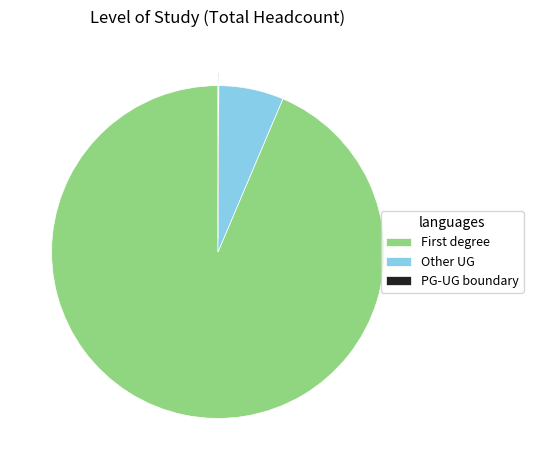

Is there any slice that represents more than half of the pie?

Yes